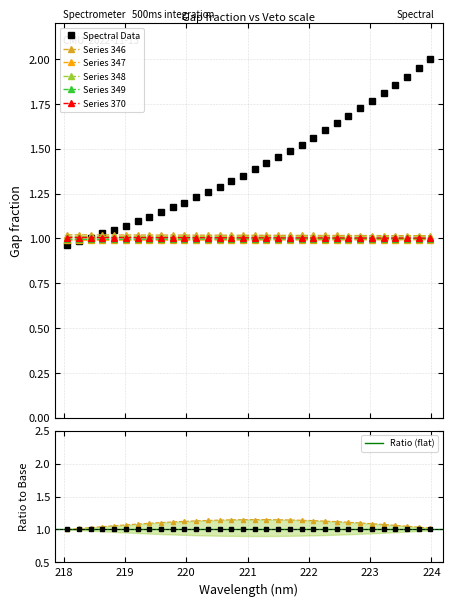

List the labels in order of value, smallest first.

218.0596, 218.2508, 218.442, 218.6332, 218.8244, 219.0156, 219.2067, 219.3979, 219.589, 219.7801, 219.9712, 220.1623, 220.3533, 220.5444, 220.7354, 220.9264, 221.1174, 221.3083, 221.4993, 221.6902, 221.8812, 222.0721, 222.263, 222.4538, 222.6447, 222.8355, 223.0264, 223.2172, 223.408, 223.5987, 223.7895, 223.9802